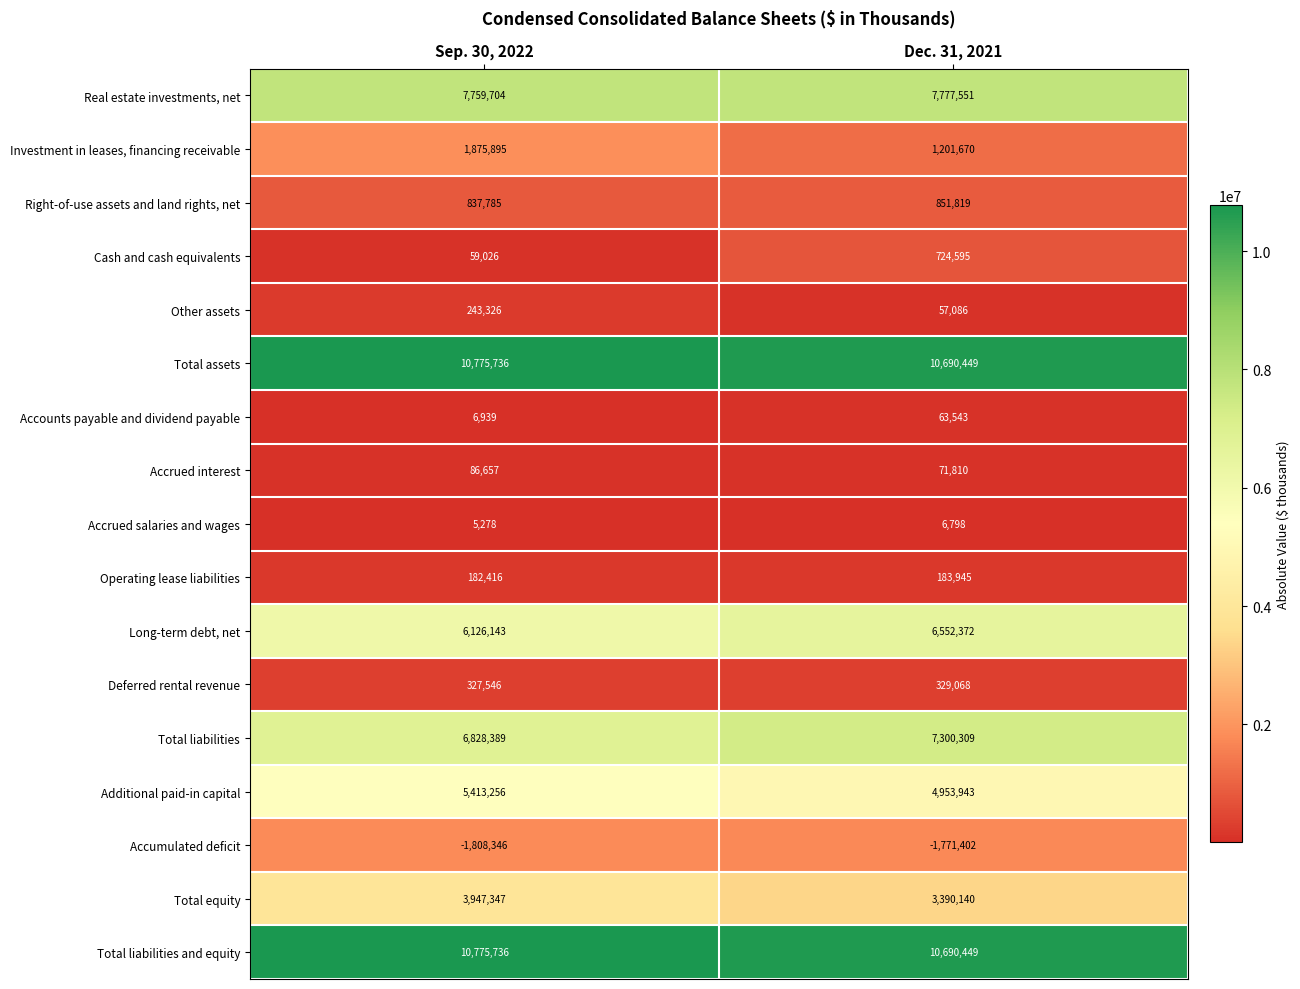

What value does the Accumulated deficit series have at Sep. 30, 2022?

-1808346